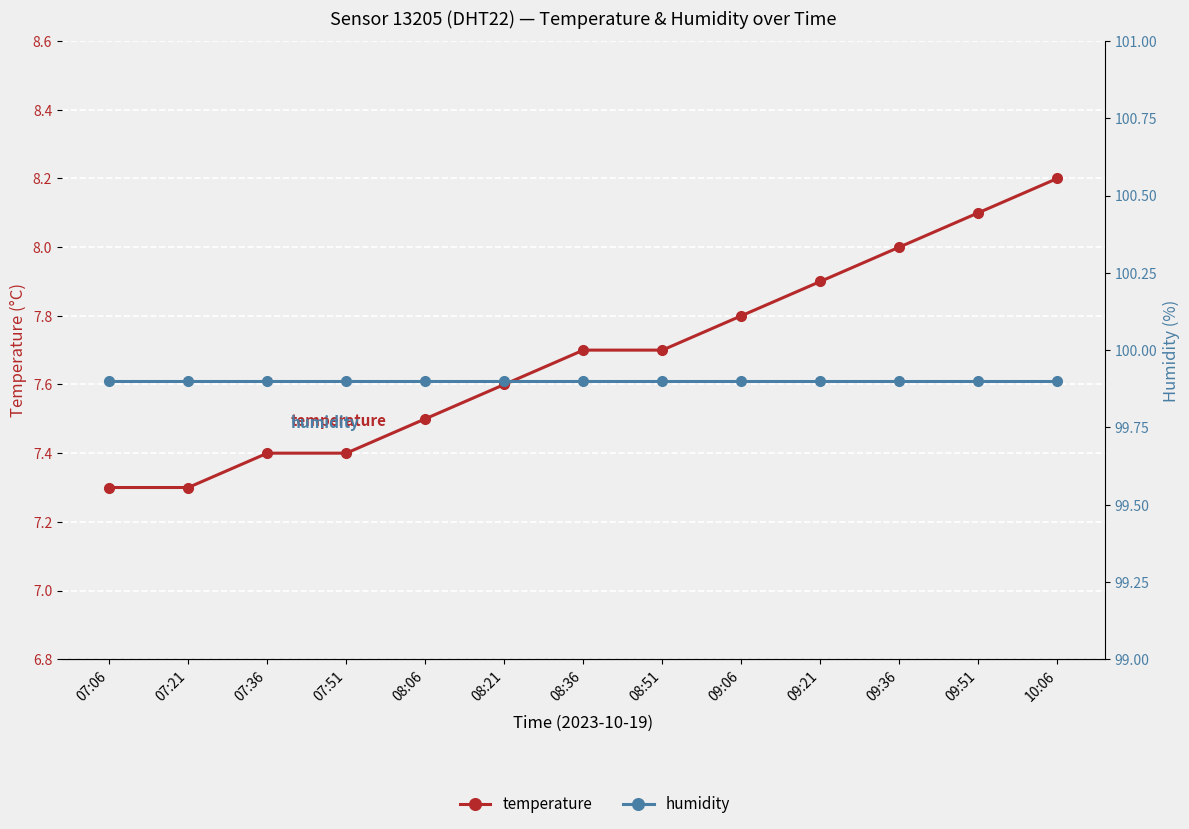

Count the temperature values in the range 7 to 8.

11